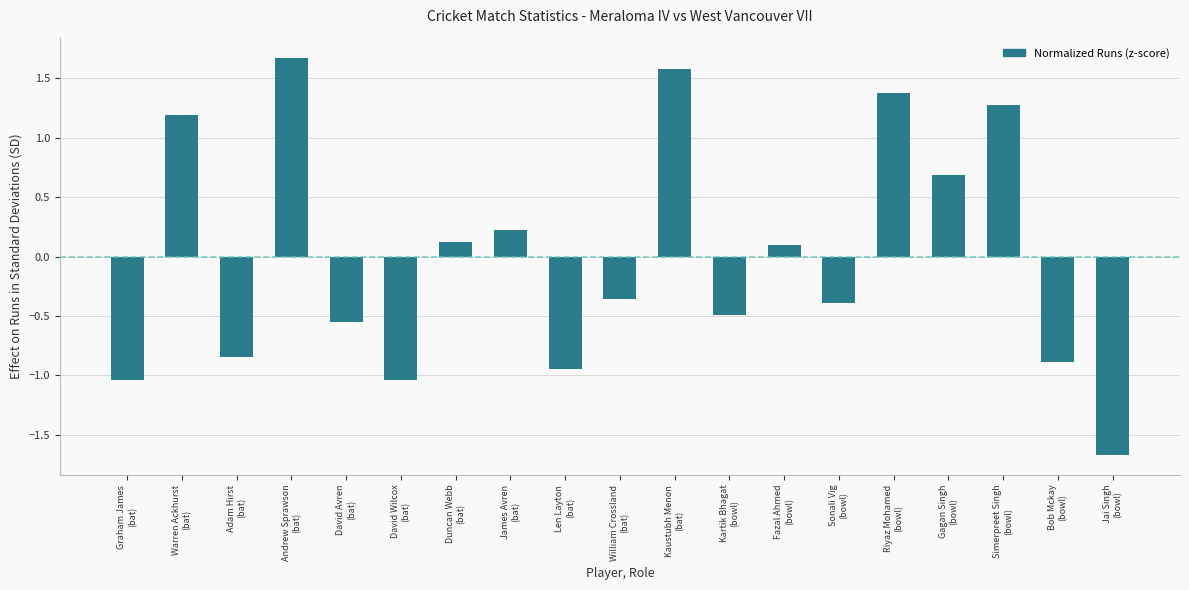

What is the value of the 15th bar from the left?

1.4